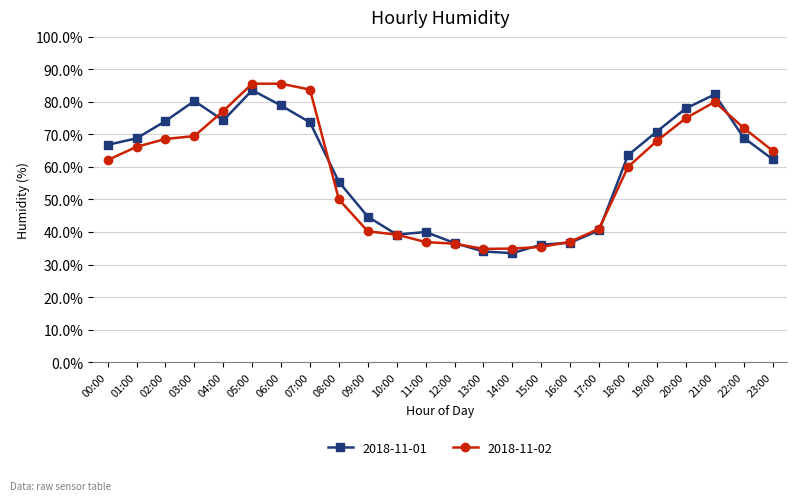

True or false: 2018-11-01 and 2018-11-02 intersect in this chart.

True